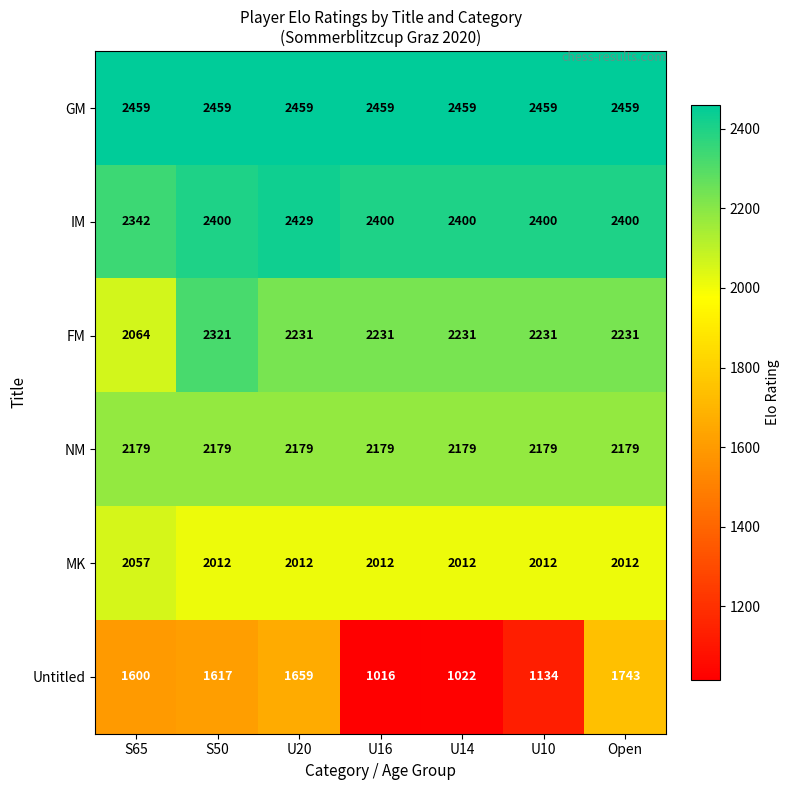

What is the total value across all series at U10?

12415